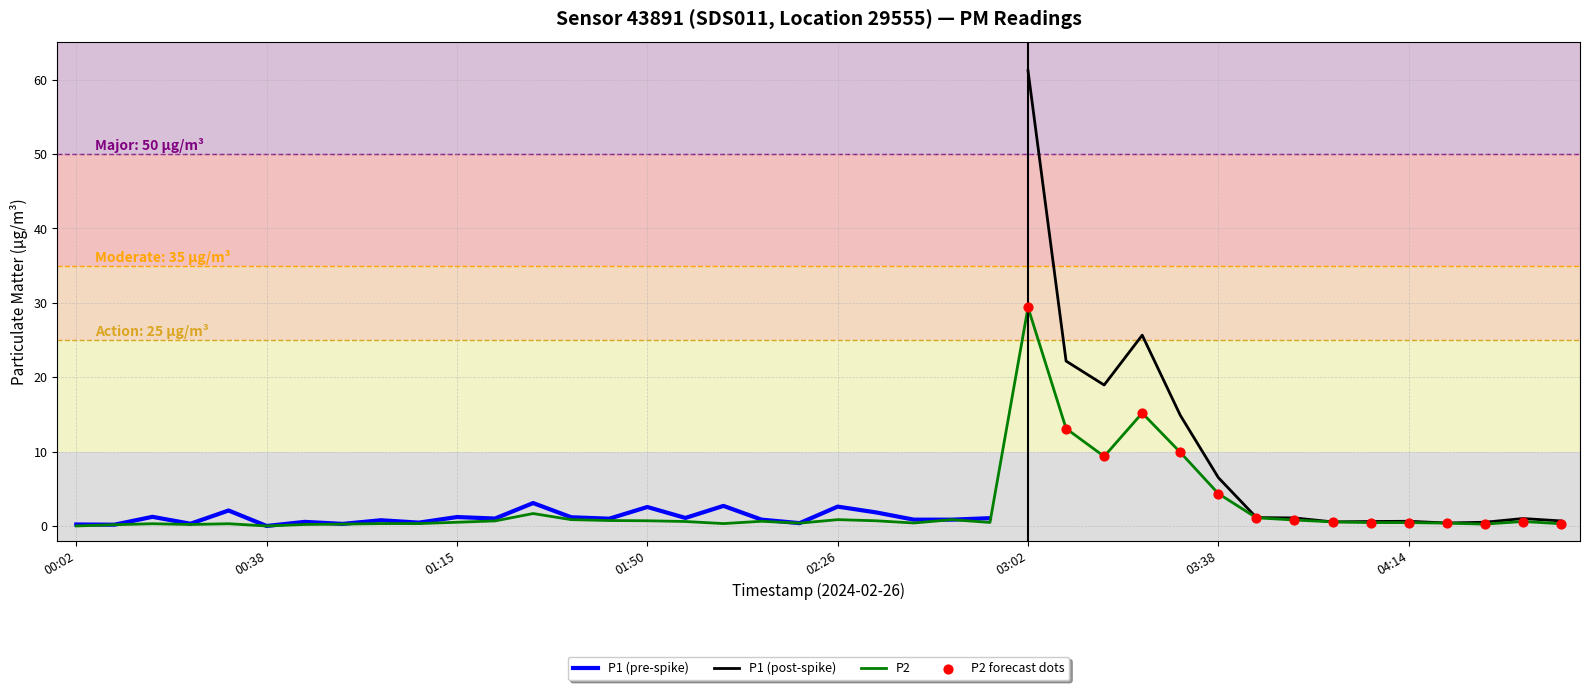

Which series has the largest total across all categories?

P1